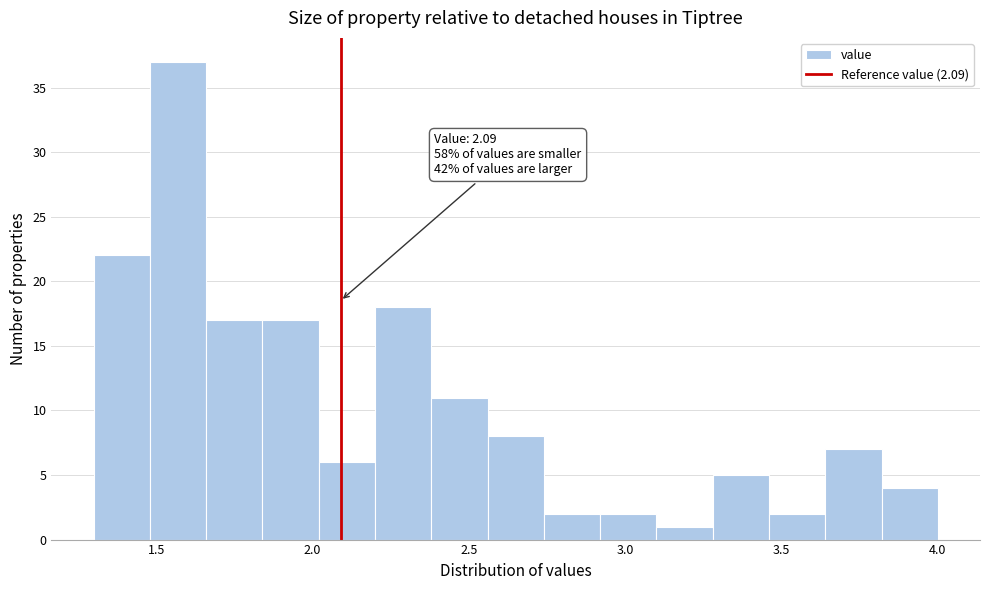

Read against the x-axis, roughly where is the centre of the tallest bar?

1.55